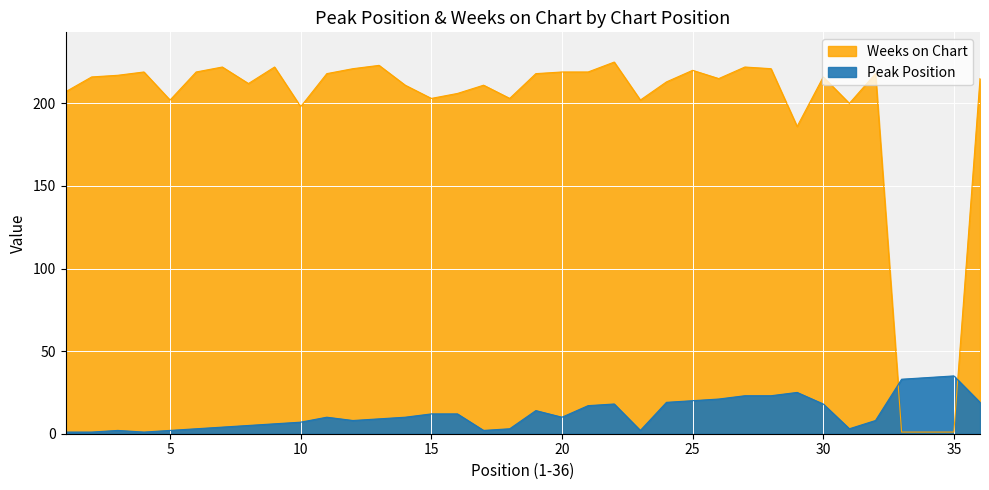

How many times do Weeks on Chart and Peak Position cross each other?

2